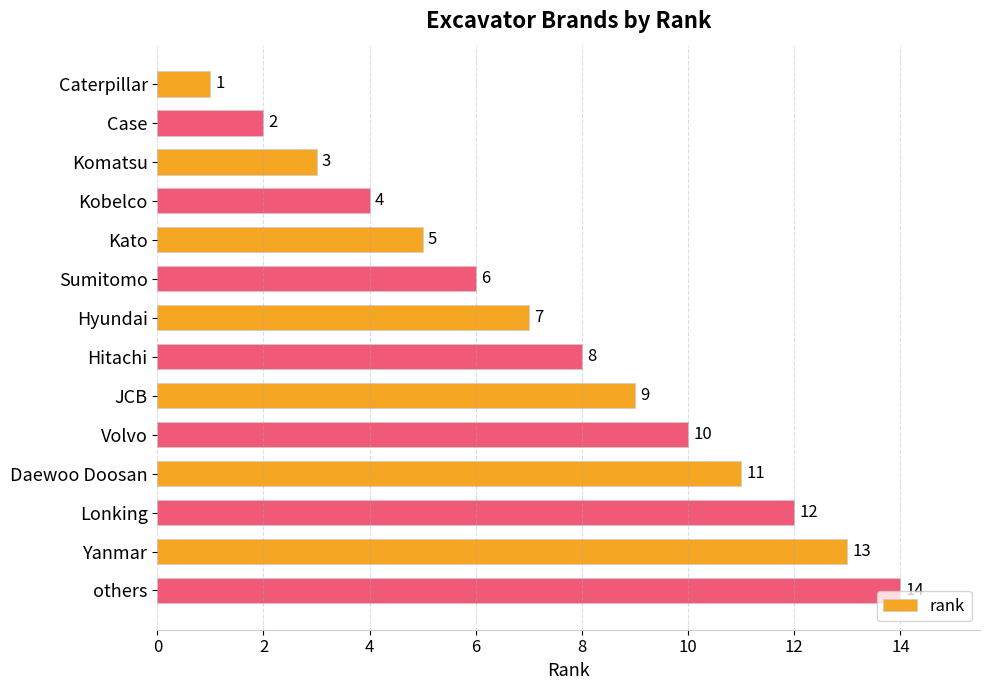

List the labels in order of value, smallest first.

Caterpillar, Case, Komatsu, Kobelco, Kato, Sumitomo, Hyundai, Hitachi, JCB, Volvo, Daewoo Doosan, Lonking, Yanmar, others